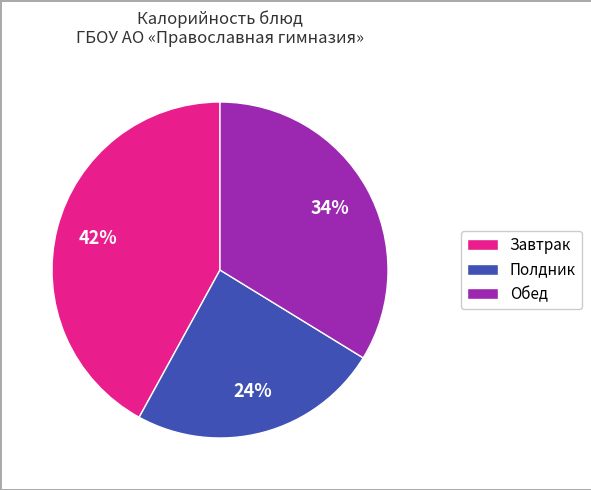

What is the largest slice in the pie chart?

Завтрак